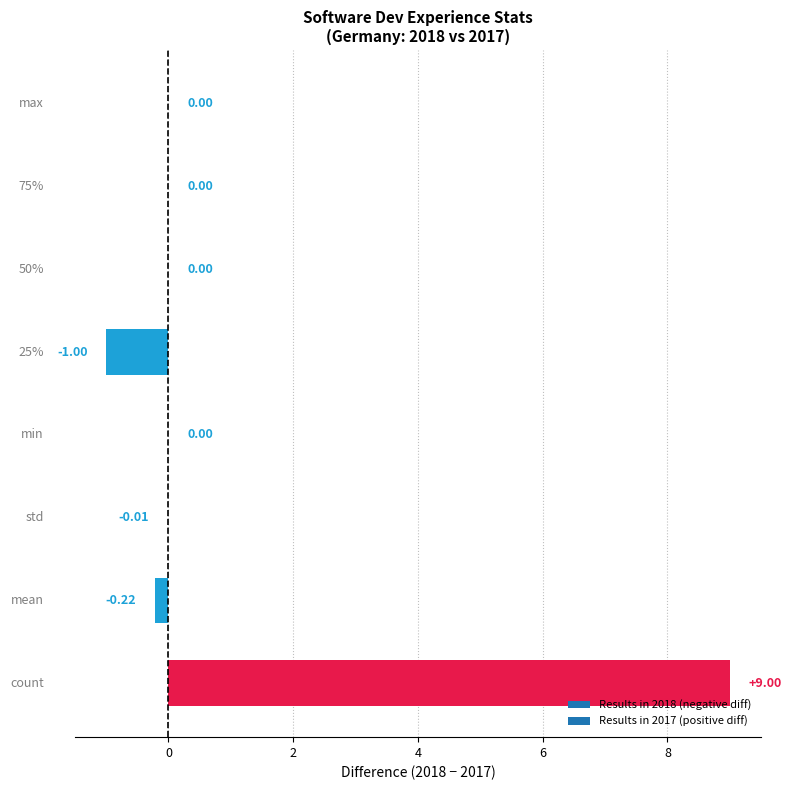

What is the sum of all values?

7.8